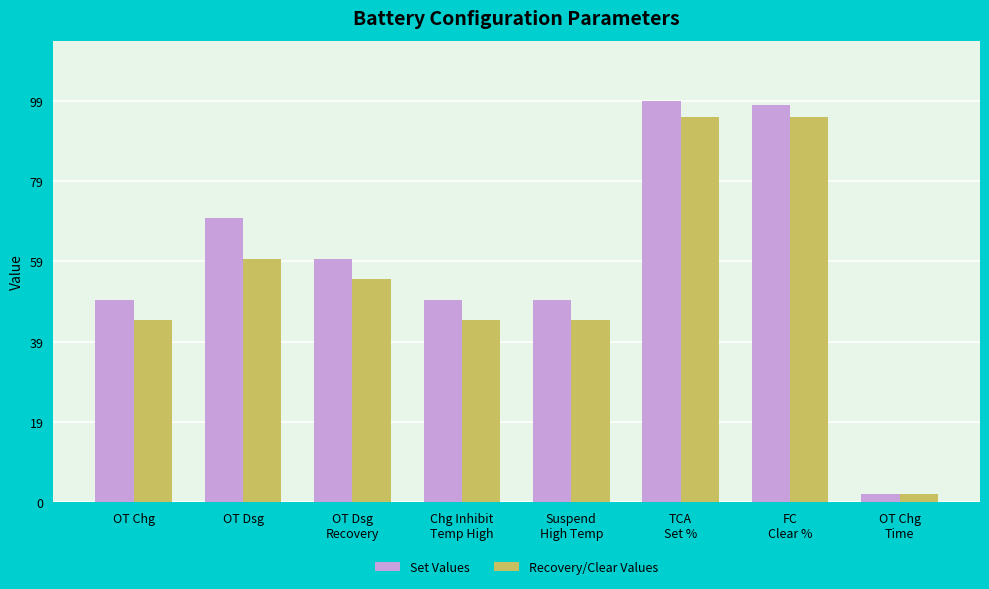

Reading left to right, transcribe all the data shown in this chart.

Set Values: 50	70	60	50	50	99	98	2
Recovery/Clear Values: 45	60	55	45	45	95	95	2